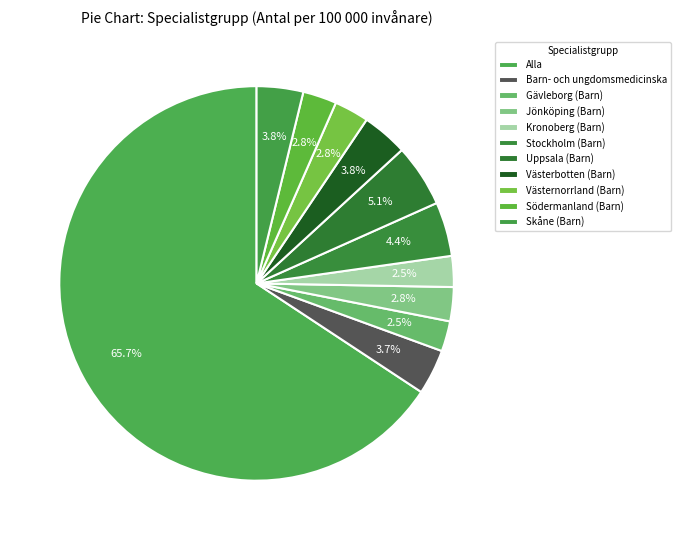

True or false: Skåne (Barn) accounts for 4% of the total.

True